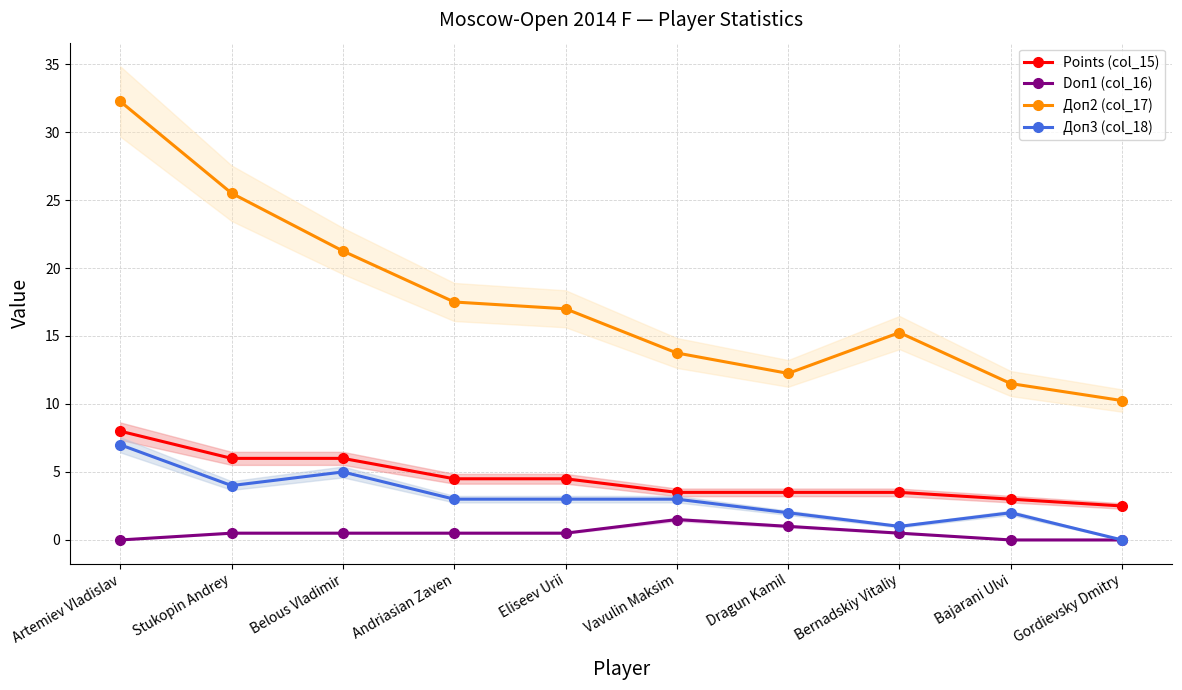

True or false: Доп2 (col_17) has a value of 49.5 at Artemiev Vladislav.

False